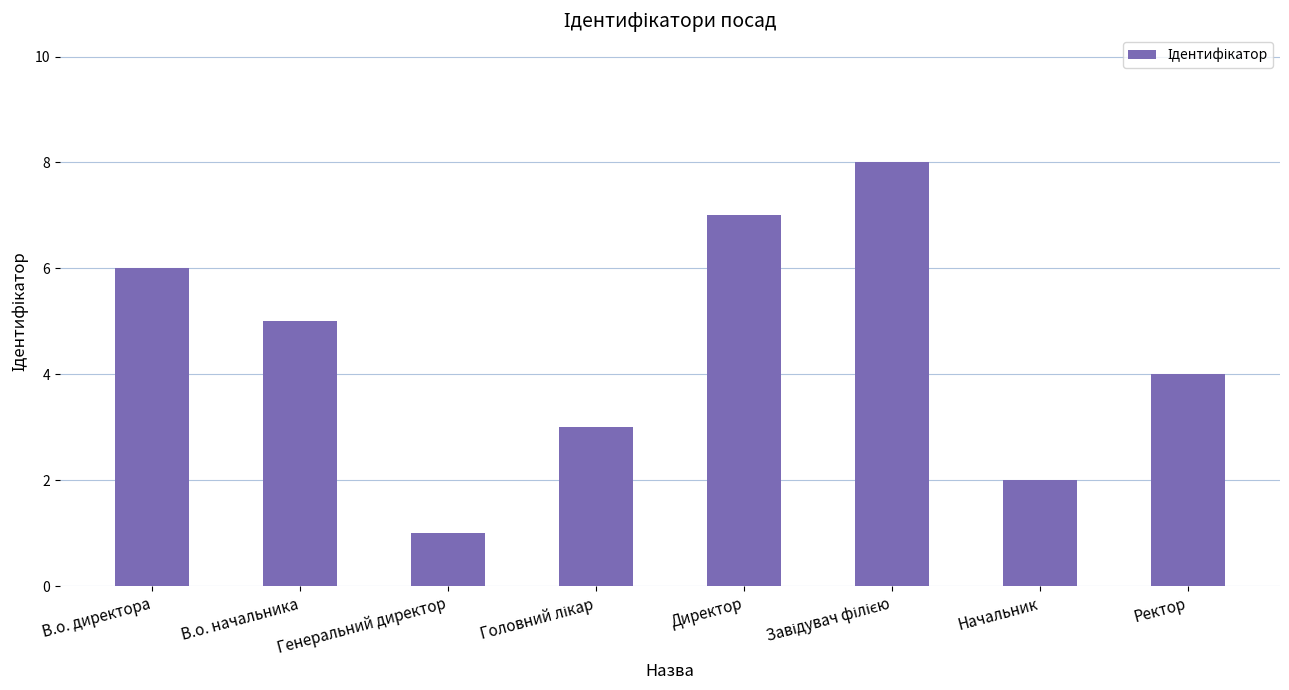

What is the change in value from Генеральний директор to Ректор?

+3